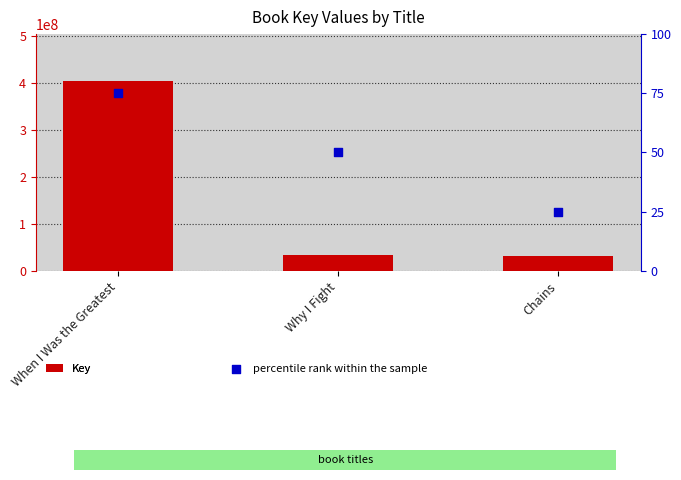

Is the value of percentile rank within the sample at Why I Fight greater than the value of Key at When I Was the Greatest?

No